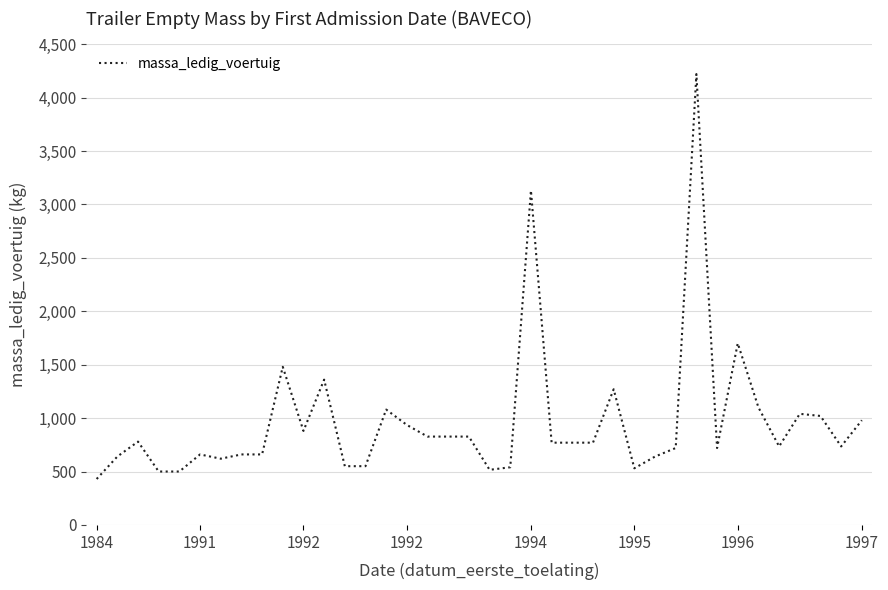

Is this an area chart (filled region under the line)?

No